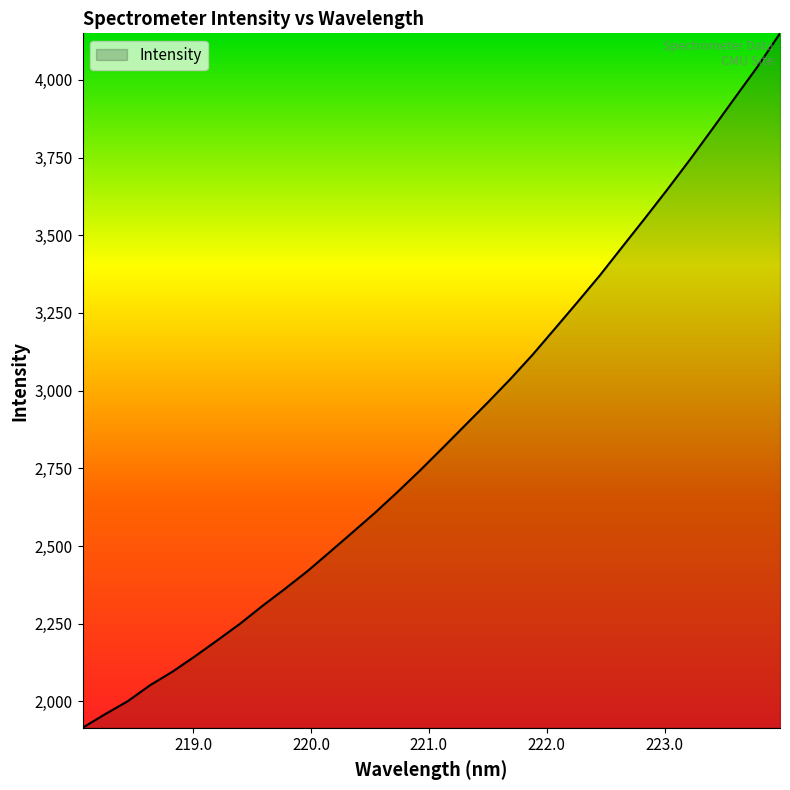

How many values are below 2815?

16